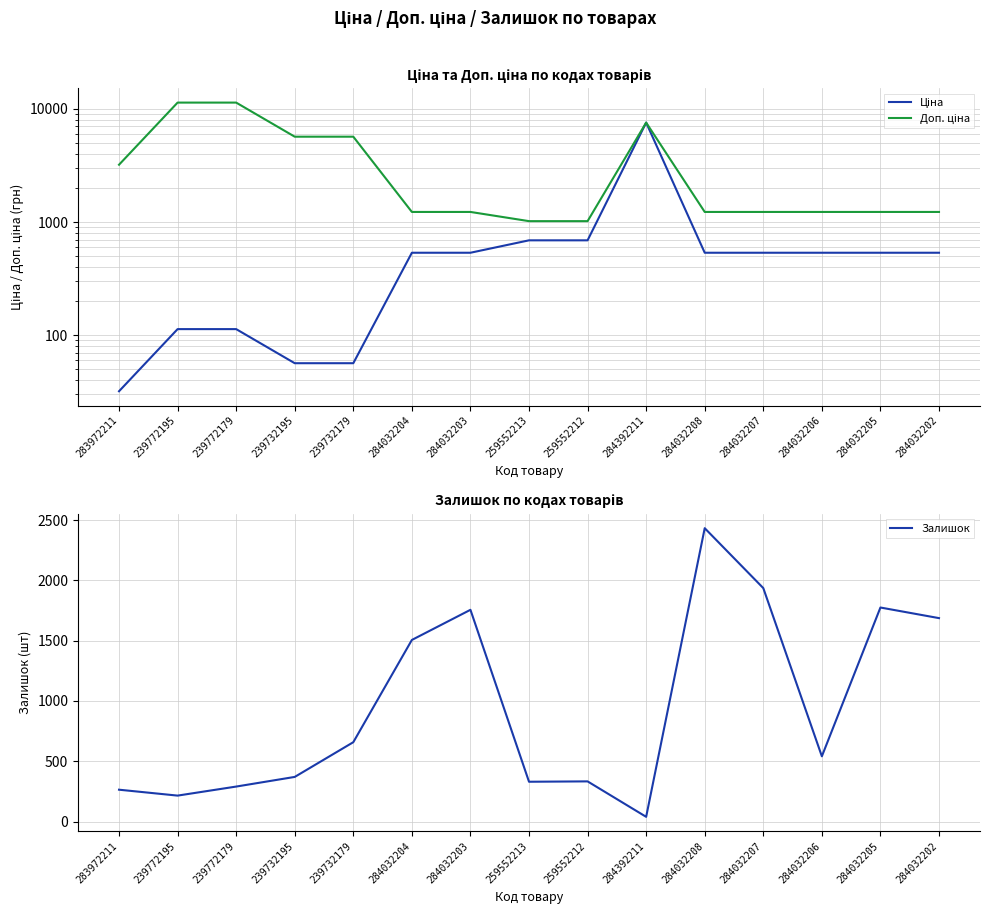

What is the label of the 1st point from the left?

283972211